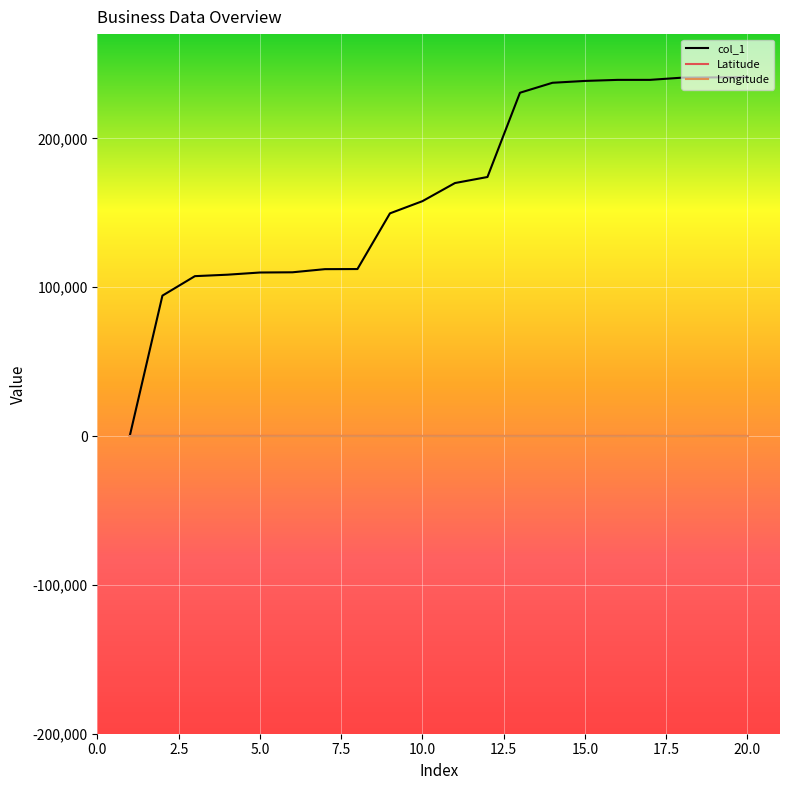

Is this an area chart (filled region under the line)?

No